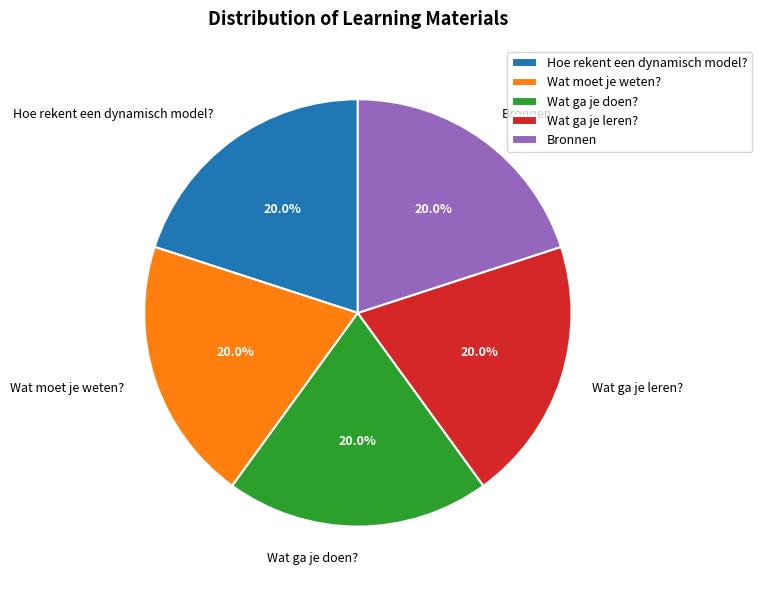

Is there a majority slice in this chart?

No